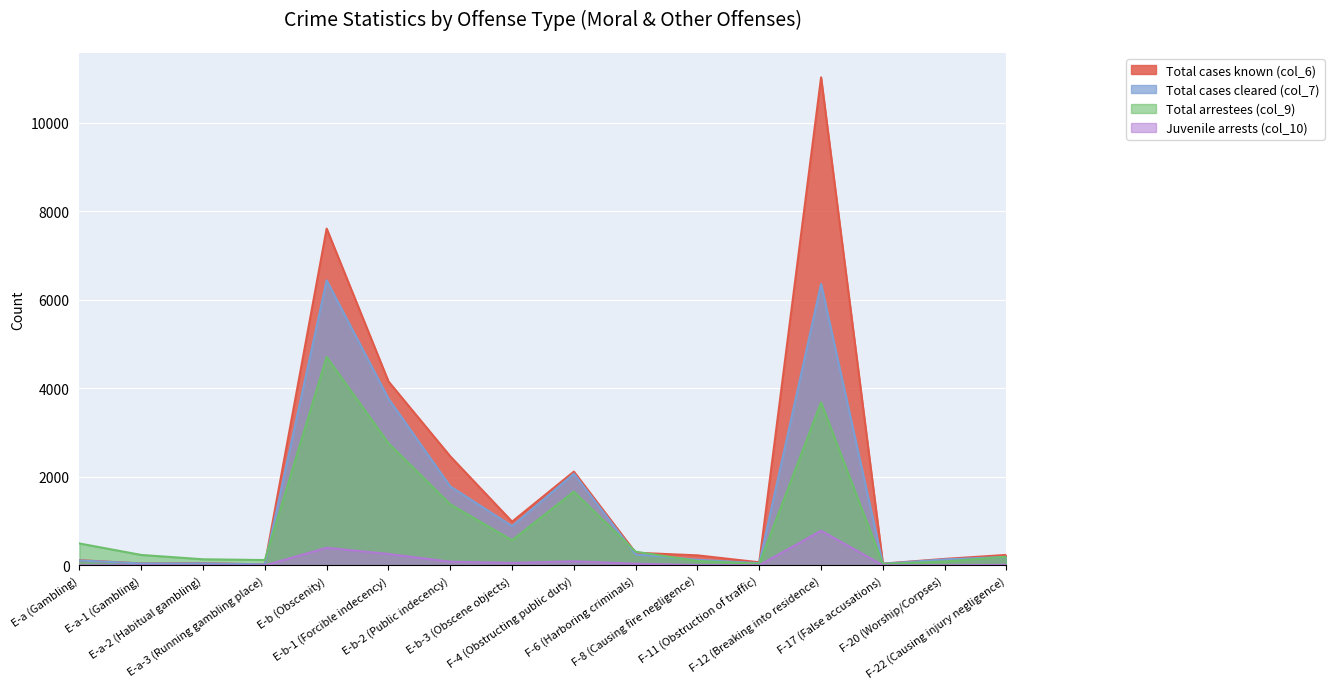

At how many categories does at least one series exceed 9548?

1